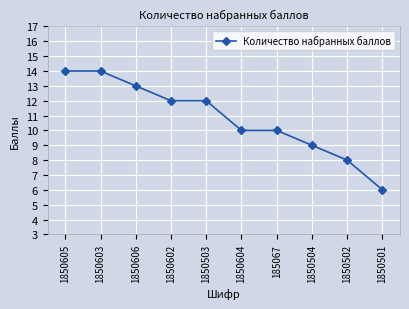

What position from the right is 1850604?

5